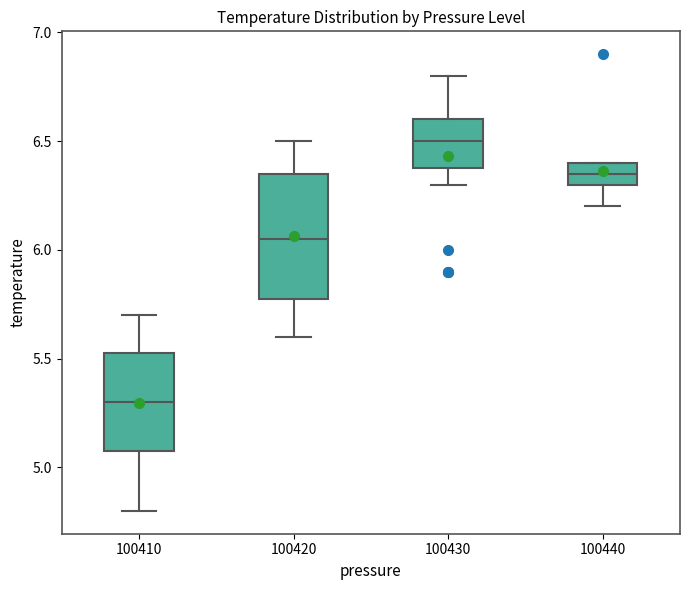

Which box is the tallest, from its lower edge to its upper edge?

100420